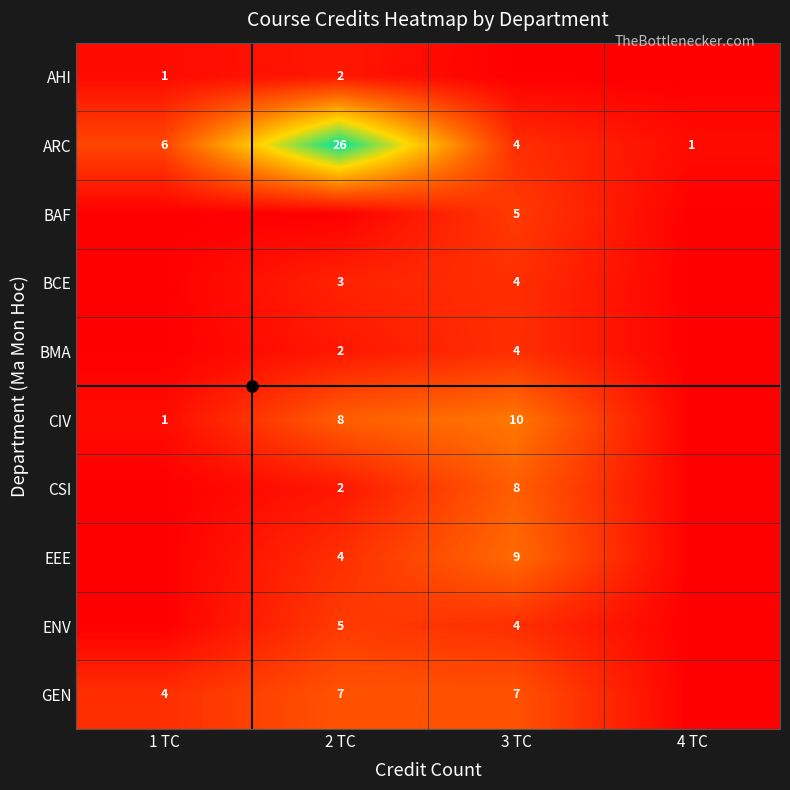

The AHI series shows 3 at 2 TC. True or false?

False